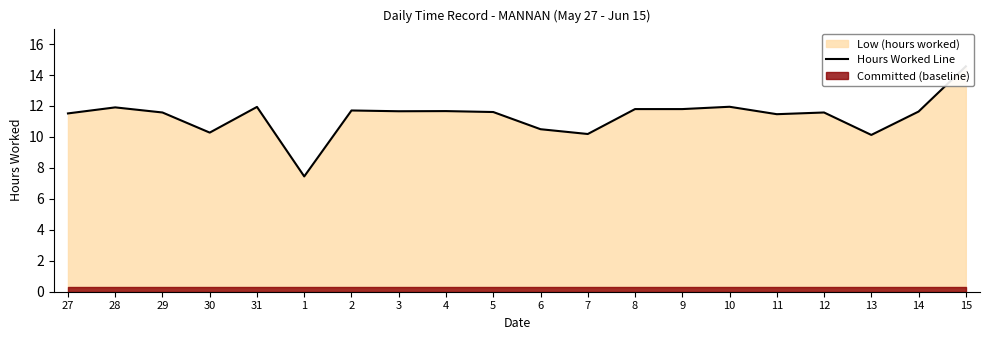

What is the smallest value displayed?

7.5